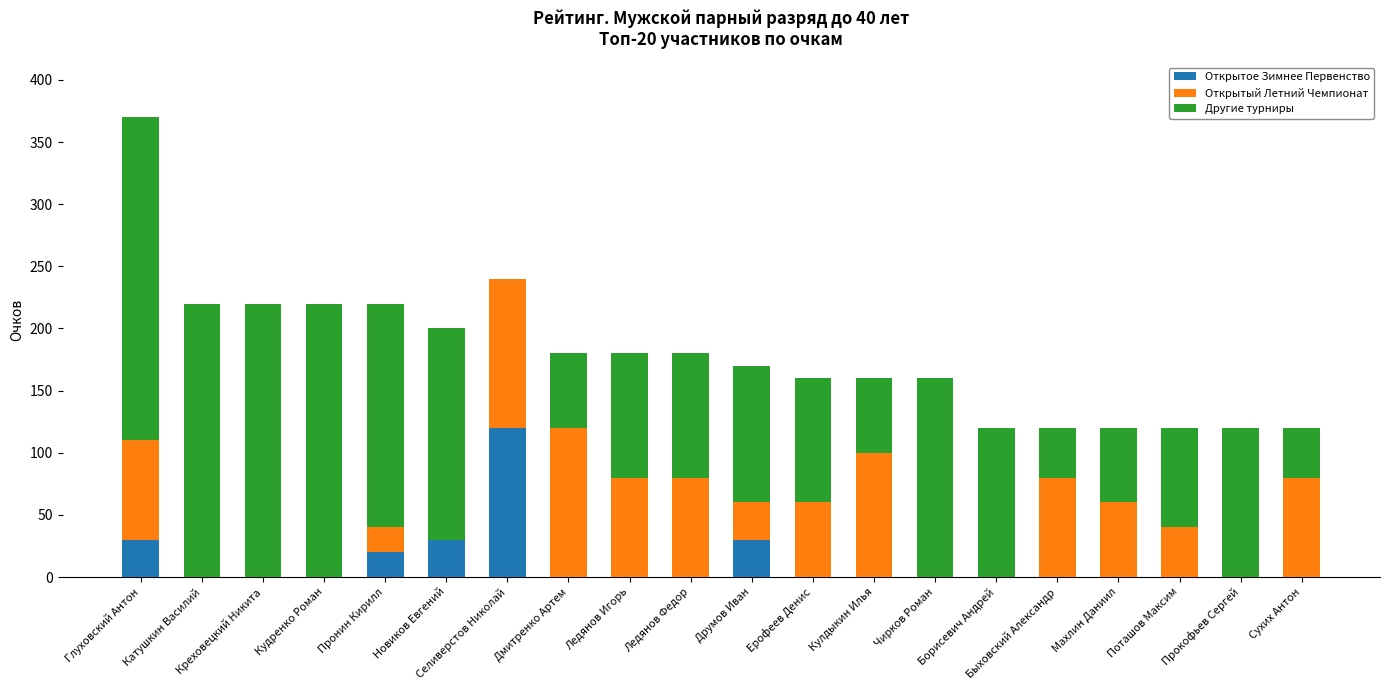

What is the maximum value for Открытое Зимнее Первенство?

120